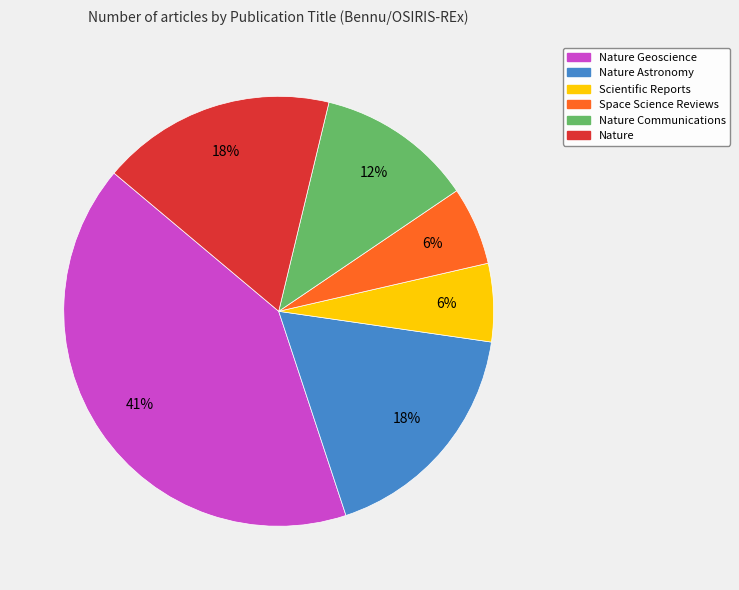

To the nearest percent, what is the average slice percentage?

17%